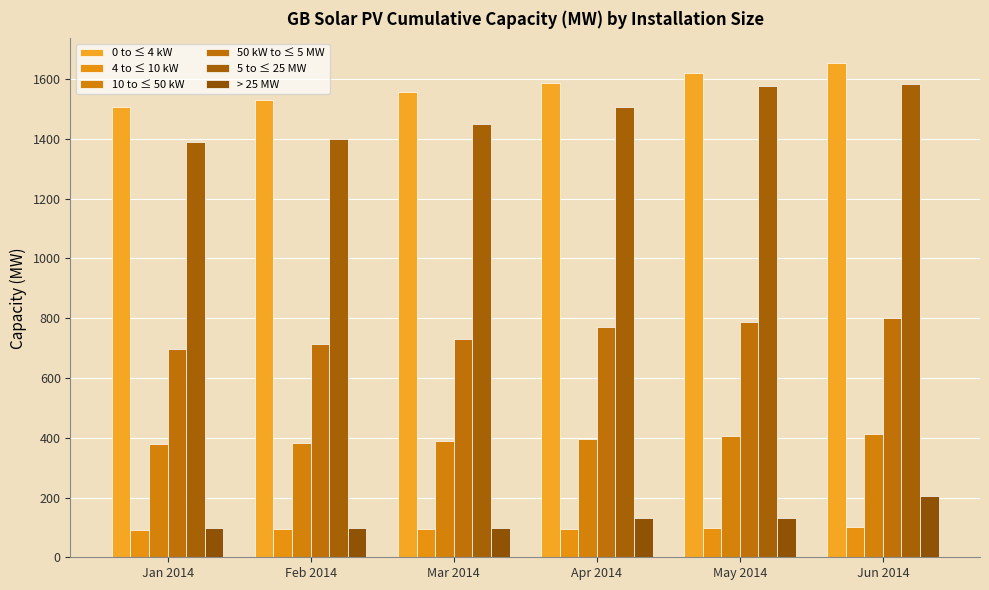

What is the sum of all 0 to ≤ 4 kW values?

9457.1